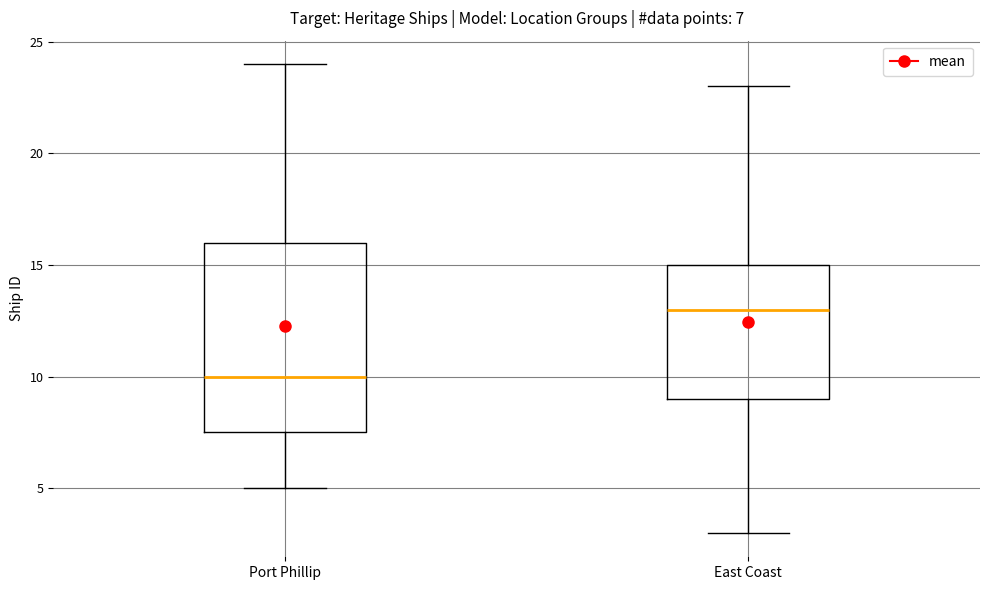

Which box is the tallest, from its lower edge to its upper edge?

Port Phillip